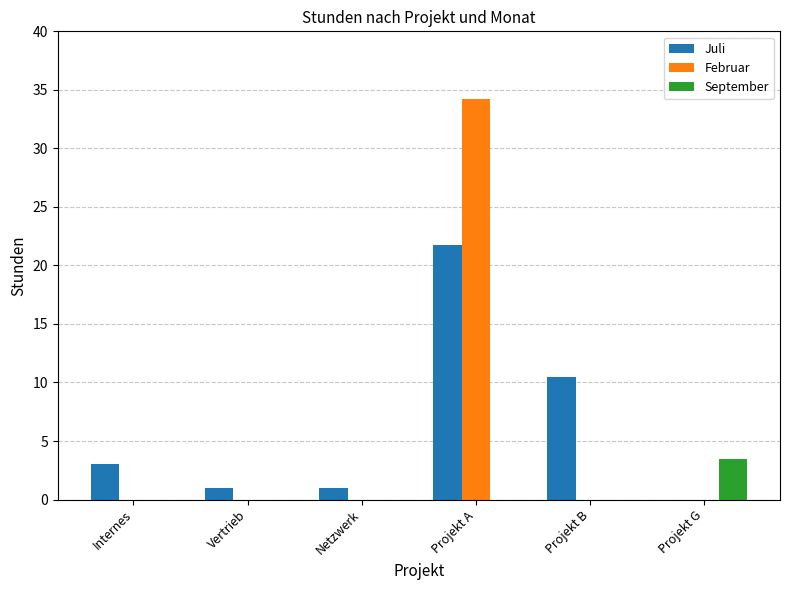

What is the sum of the September values at Projekt G and Projekt A?

3.5